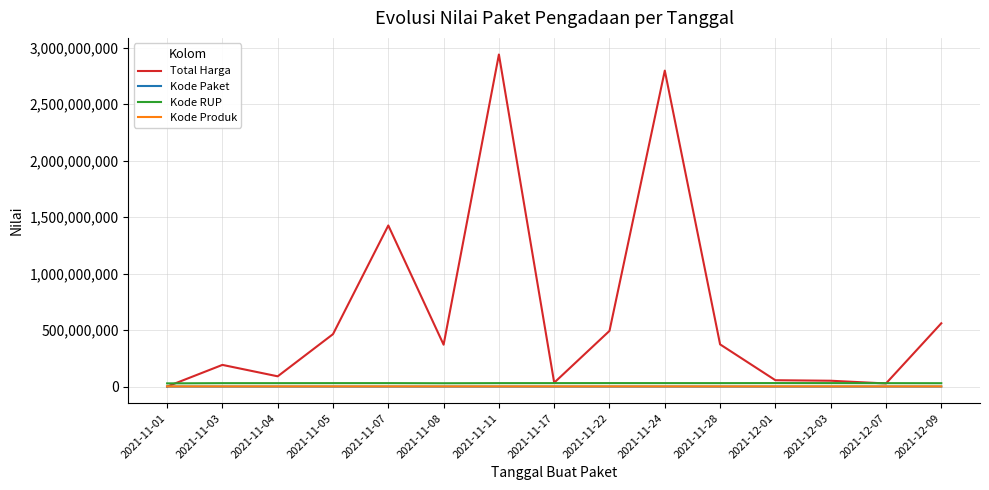

What is the total value across all series at 2021-11-03?

223325269